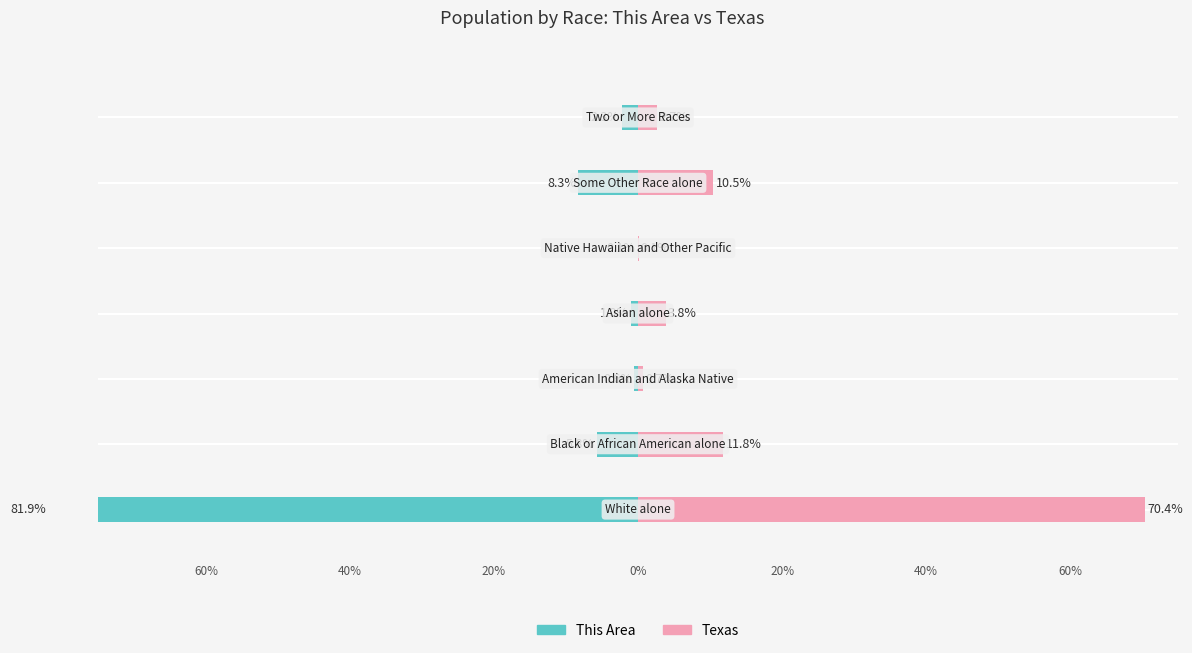

What is the lowest value of the Texas series?

0.1